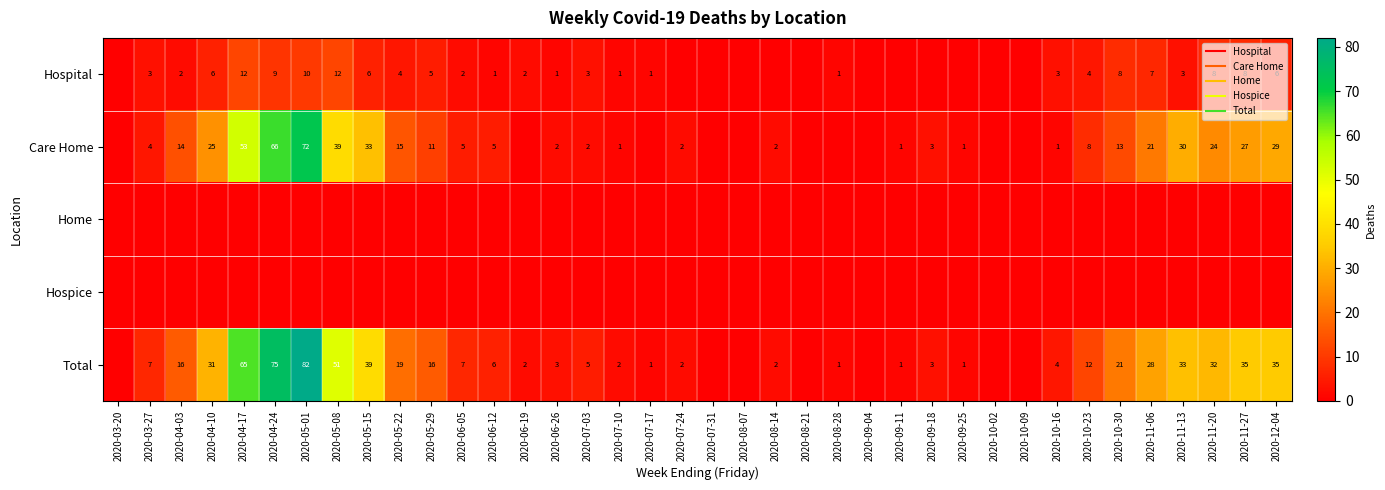

Where does the Hospital series first go above 2?

2020-03-27